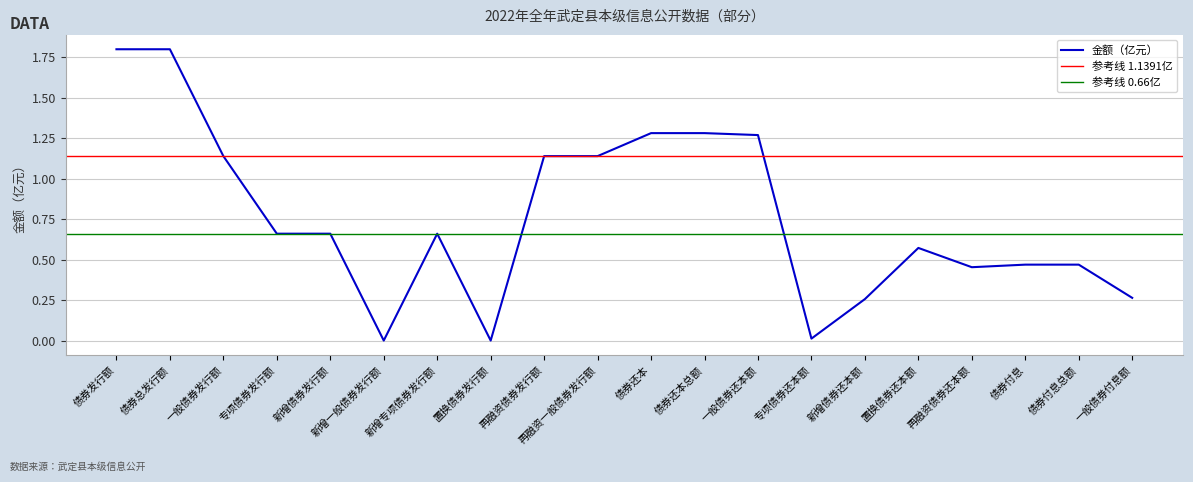

The value at 债券还本总额 is 1.3. True or false?

True